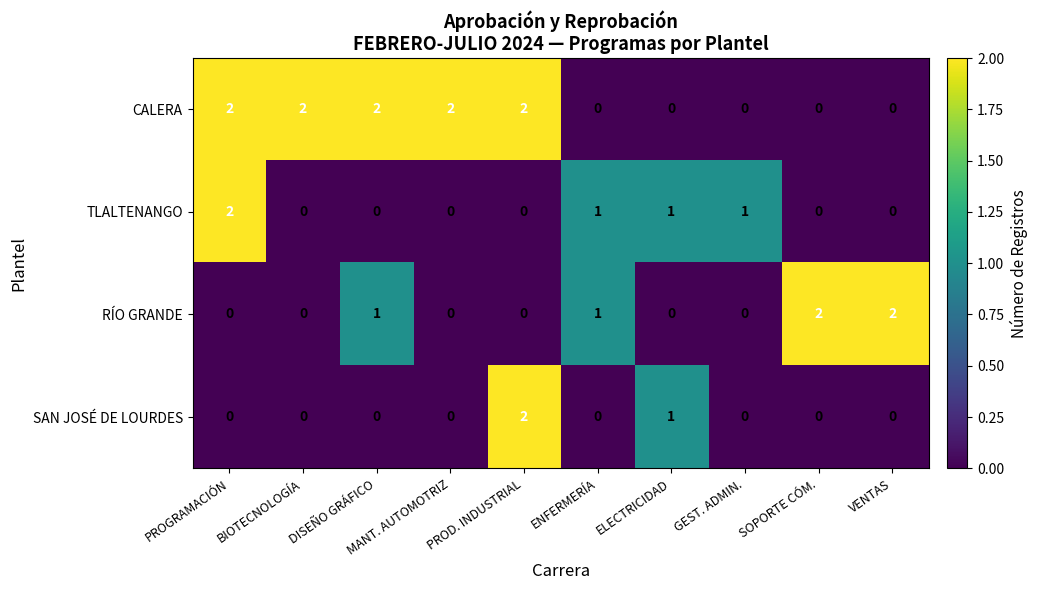

Between ELECTRICIDAD and VENTAS, which series saw the biggest shift?

RÍO GRANDE